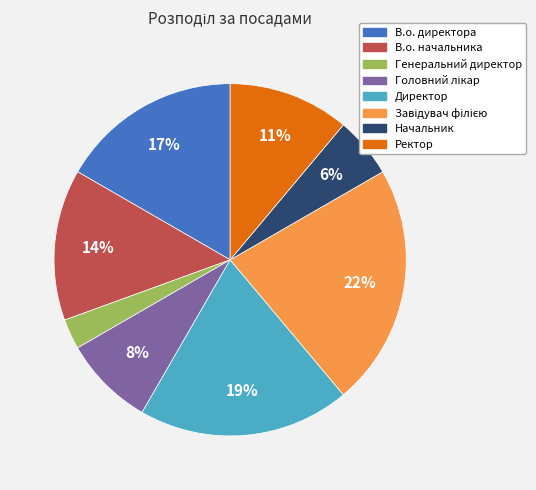

What is the smallest slice in the pie chart?

Генеральний директор